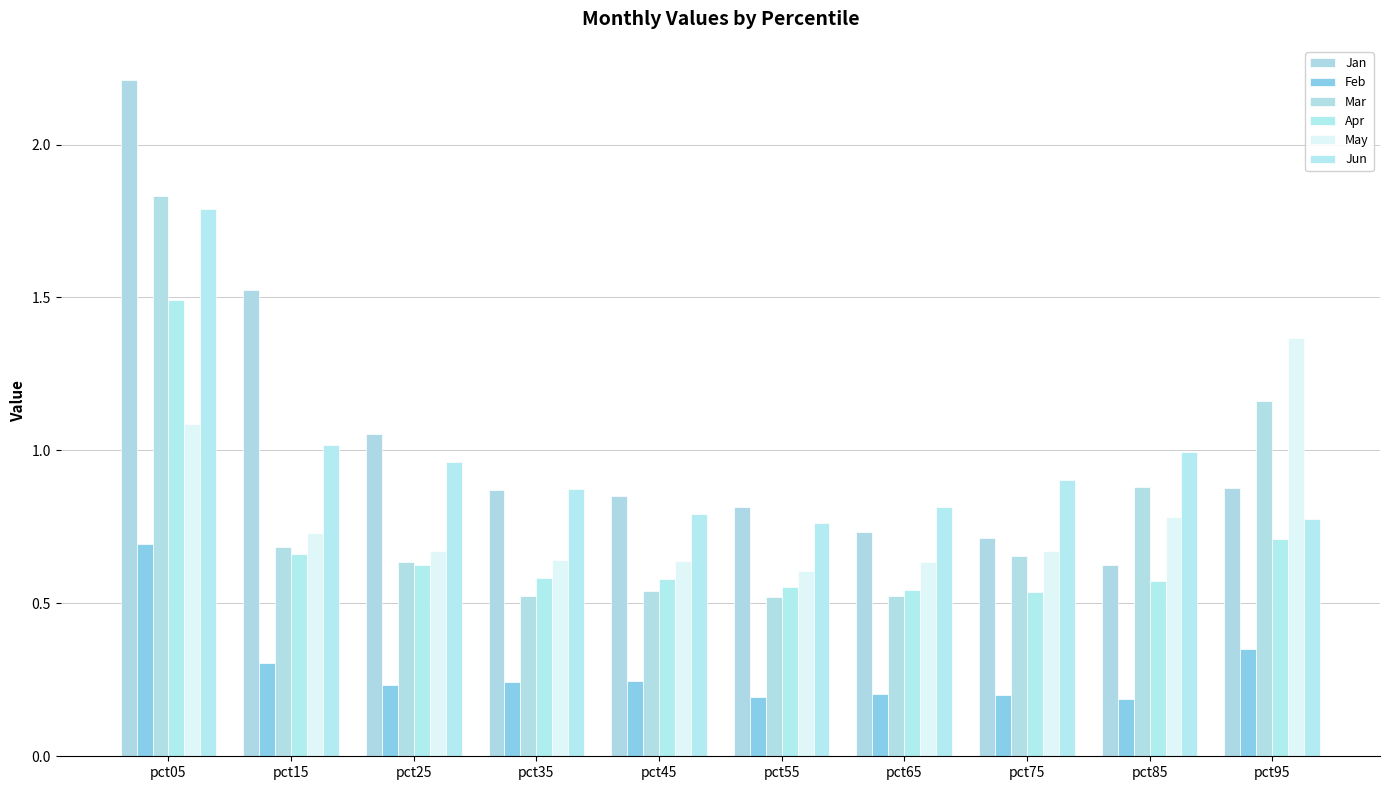

Reading left to right, what are all the values shown in this chart?

Jan: pct05=2.2	pct15=1.5	pct25=1.1	pct35=0.9	pct45=0.9	pct55=0.8	pct65=0.7	pct75=0.7	pct85=0.6	pct95=0.9
Feb: pct05=0.7	pct15=0.3	pct25=0.2	pct35=0.2	pct45=0.2	pct55=0.2	pct65=0.2	pct75=0.2	pct85=0.2	pct95=0.4
Mar: pct05=1.8	pct15=0.7	pct25=0.6	pct35=0.5	pct45=0.5	pct55=0.5	pct65=0.5	pct75=0.7	pct85=0.9	pct95=1.2
Apr: pct05=1.5	pct15=0.7	pct25=0.6	pct35=0.6	pct45=0.6	pct55=0.6	pct65=0.5	pct75=0.5	pct85=0.6	pct95=0.7
May: pct05=1.1	pct15=0.7	pct25=0.7	pct35=0.6	pct45=0.6	pct55=0.6	pct65=0.6	pct75=0.7	pct85=0.8	pct95=1.4
Jun: pct05=1.8	pct15=1.0	pct25=1.0	pct35=0.9	pct45=0.8	pct55=0.8	pct65=0.8	pct75=0.9	pct85=1.0	pct95=0.8